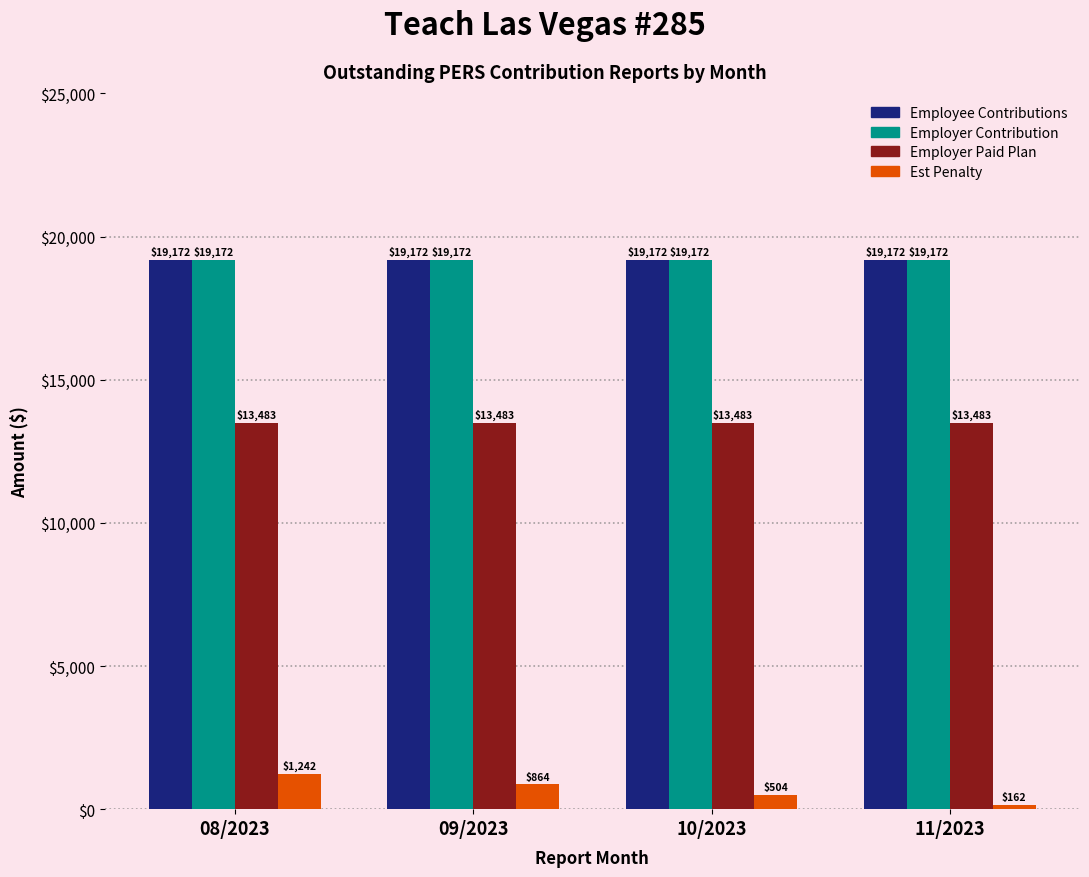

True or false: Employer Contribution has a value of 19172.2 at 10/2023.

True